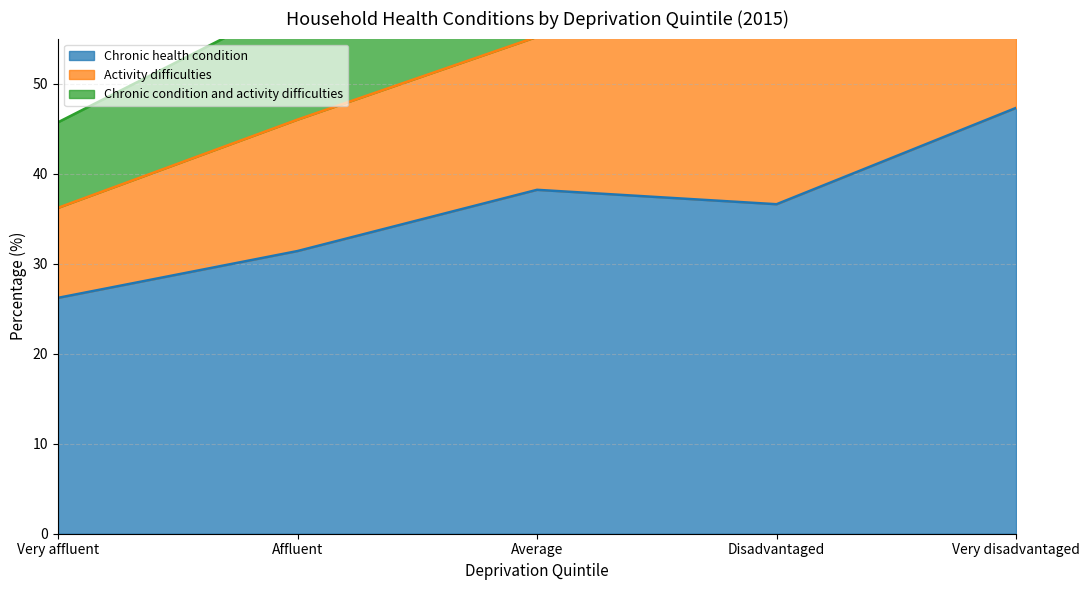

At which label does Chronic health condition reach its minimum?

Very affluent